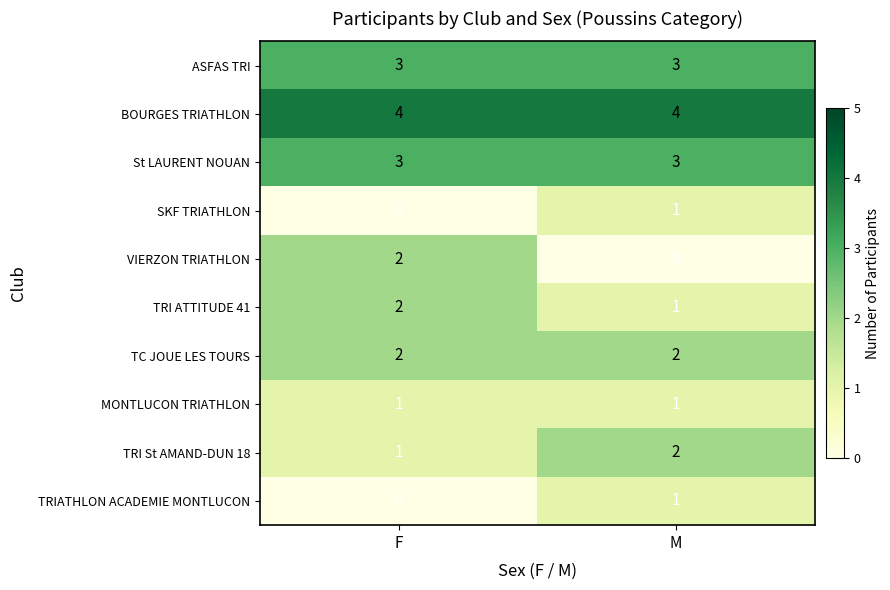

Which series has the largest range (max minus min)?

VIERZON TRIATHLON